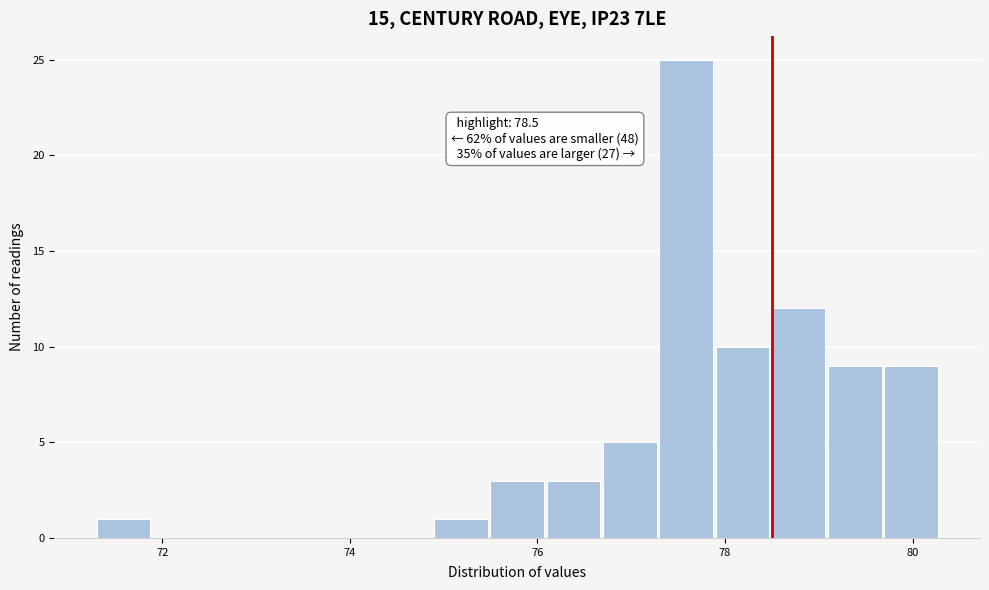

Around what value on the x-axis is the tallest bar? Give the approximate position of its centre, as read against the axis.

77.6